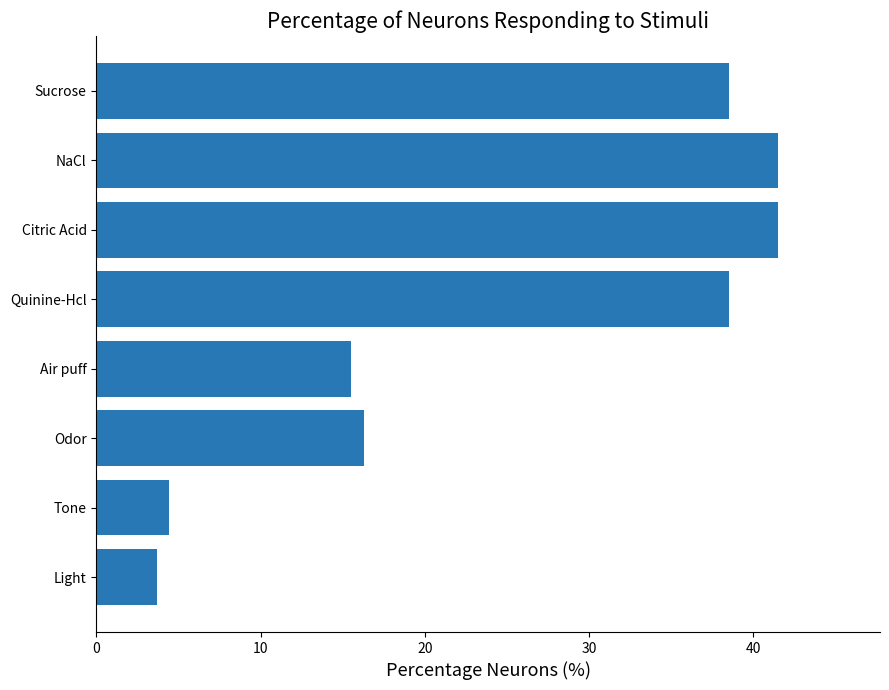

What is the label of the 6th bar from the bottom?

Citric Acid